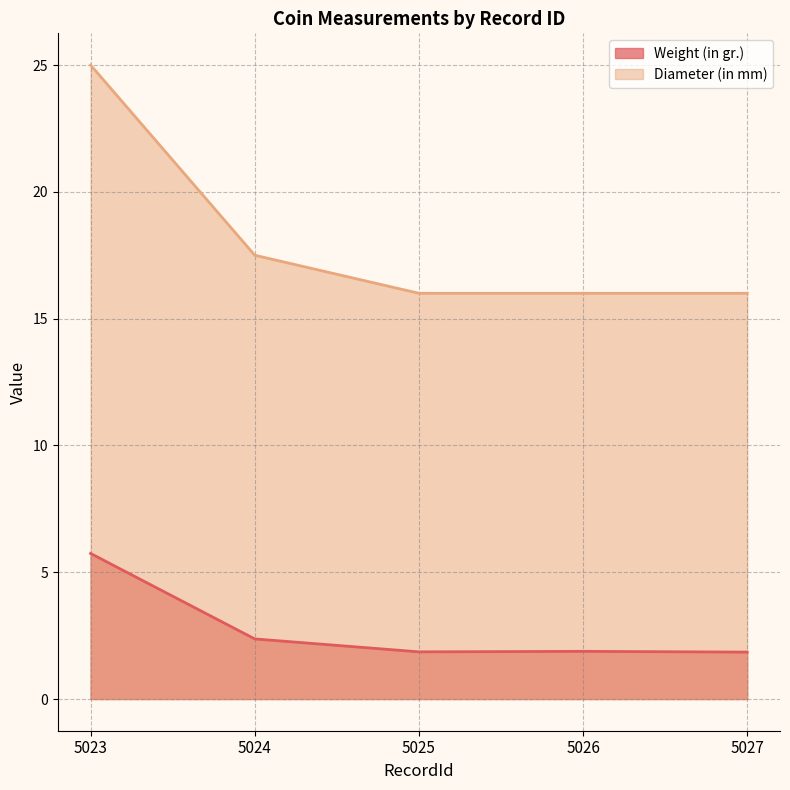

What value does the Diameter (in mm) series have at 5023?

25.0